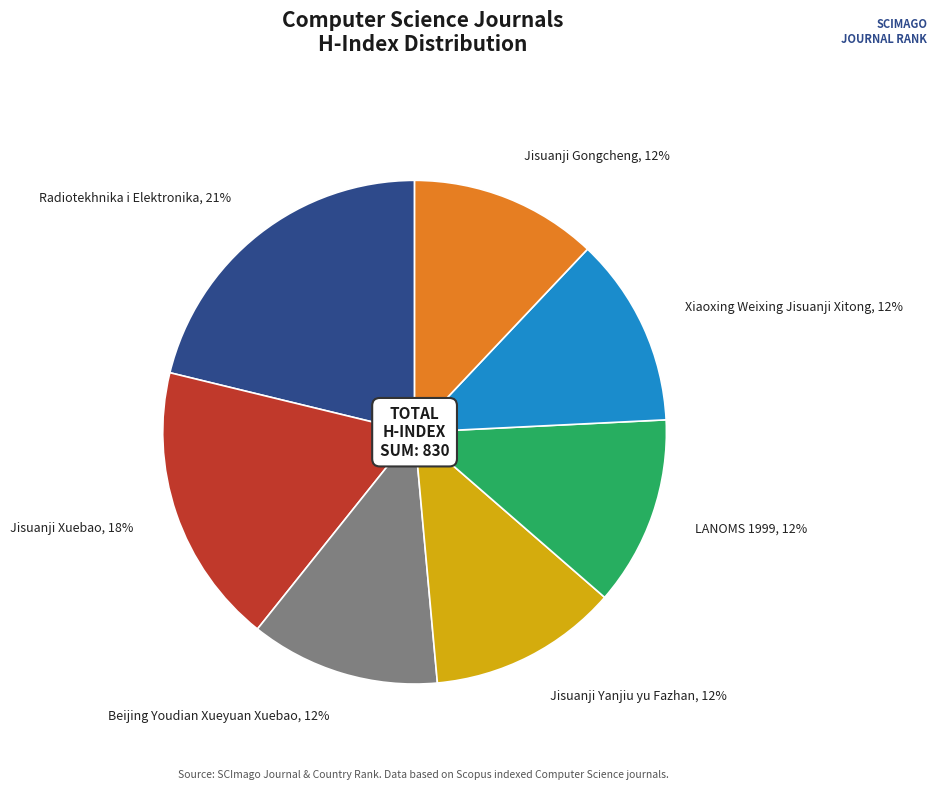

Is the sum of Jisuanji Yanjiu yu Fazhan, 12% and Jisuanji Gongcheng, 12% greater than half?

No